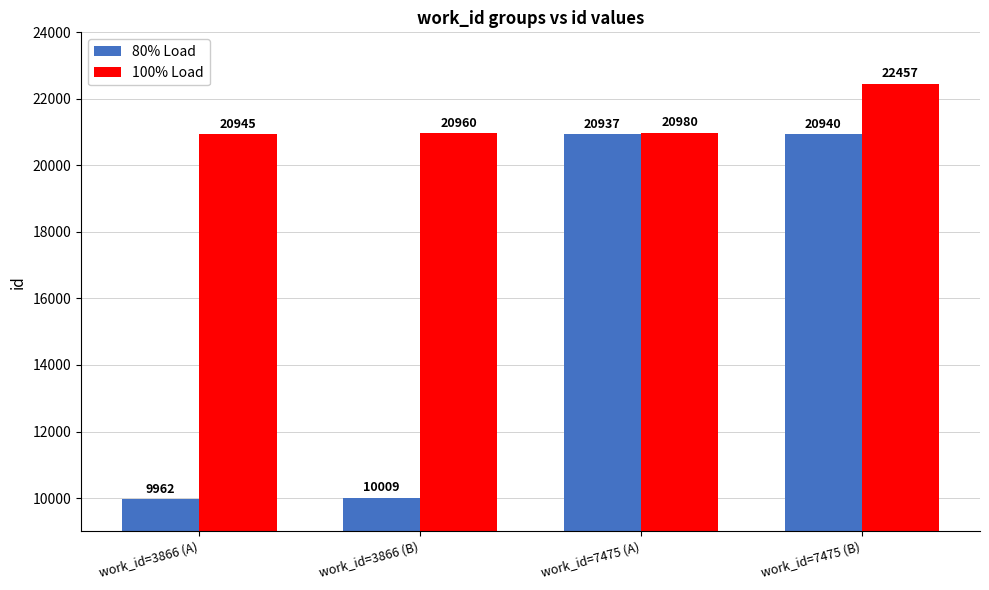

Reading left to right, what are all the values shown in this chart?

80% Load: work_id=3866 (A)=9962	work_id=3866 (B)=10009	work_id=7475 (A)=20937	work_id=7475 (B)=20940
100% Load: work_id=3866 (A)=20945	work_id=3866 (B)=20960	work_id=7475 (A)=20980	work_id=7475 (B)=22457